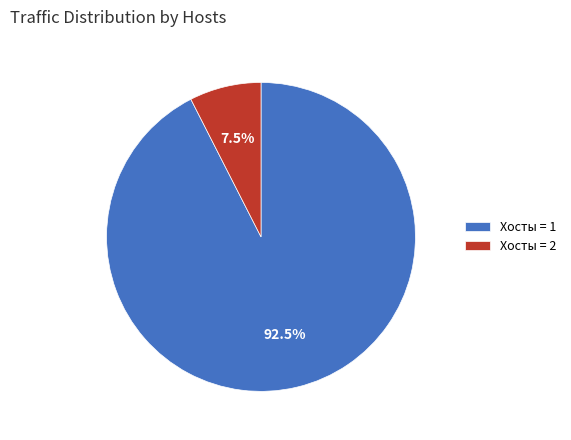

Which category accounts for the majority?

Хосты = 1